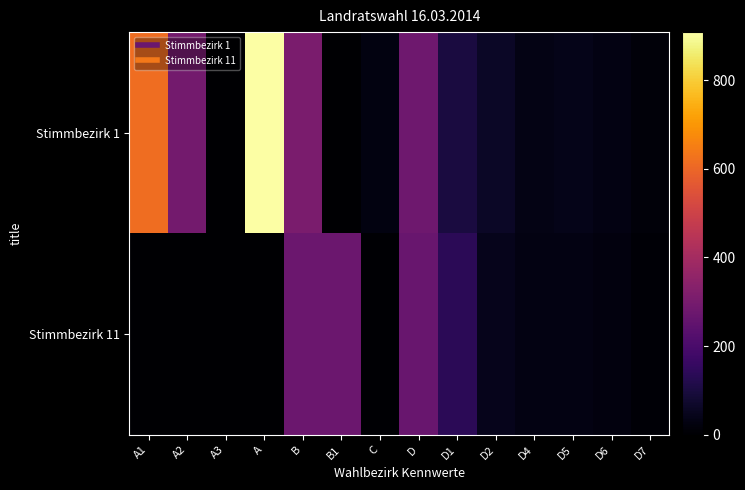

Count the number of data series in this chart.

2